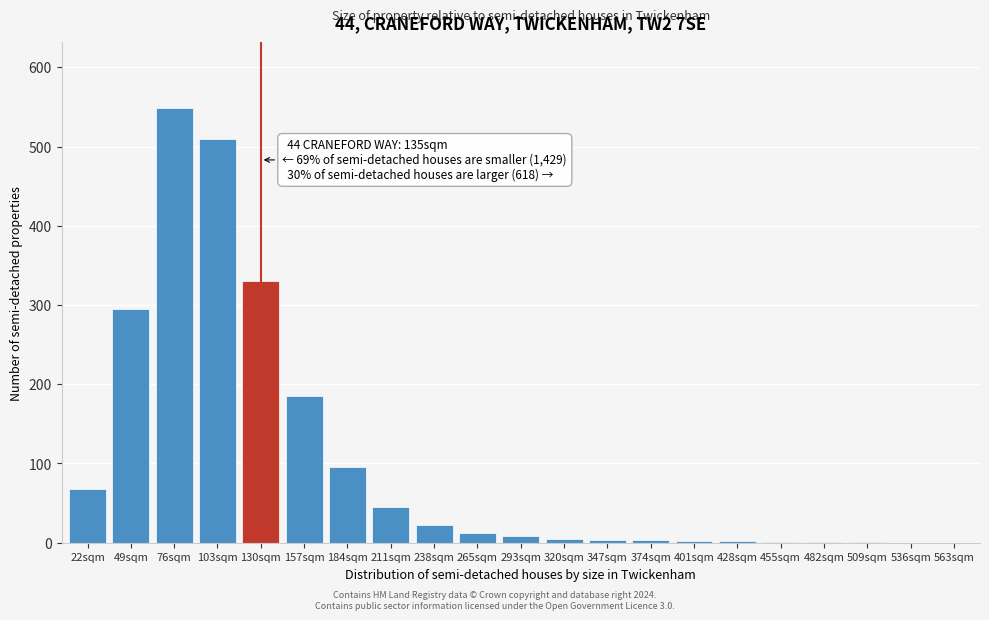

At which label is the value closest to 274?

49sqm